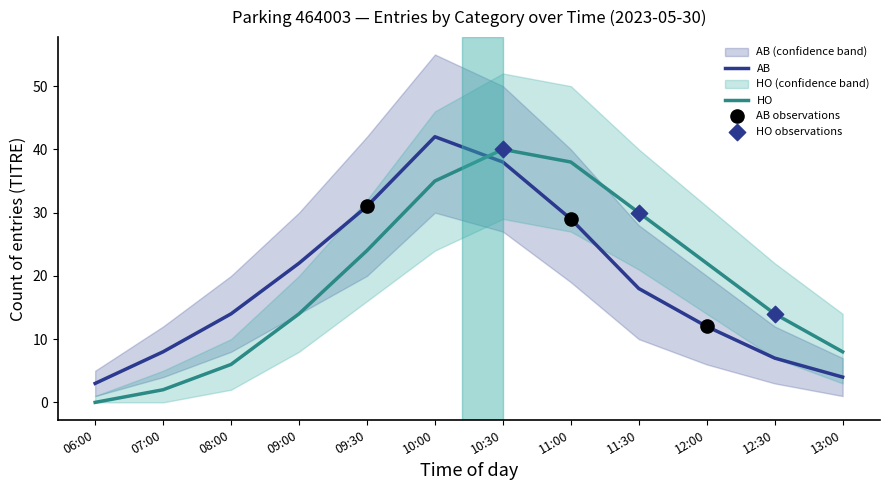

Is the value of AB at 07:00 greater than the value of HO_lower at 07:00?

Yes